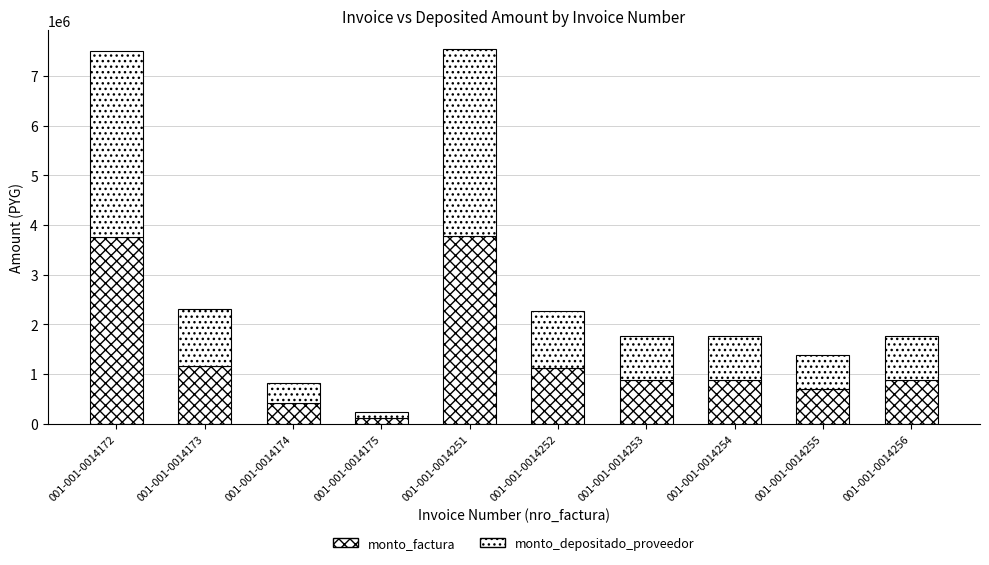

Are the bars grouped side by side (vs. stacked)?

No